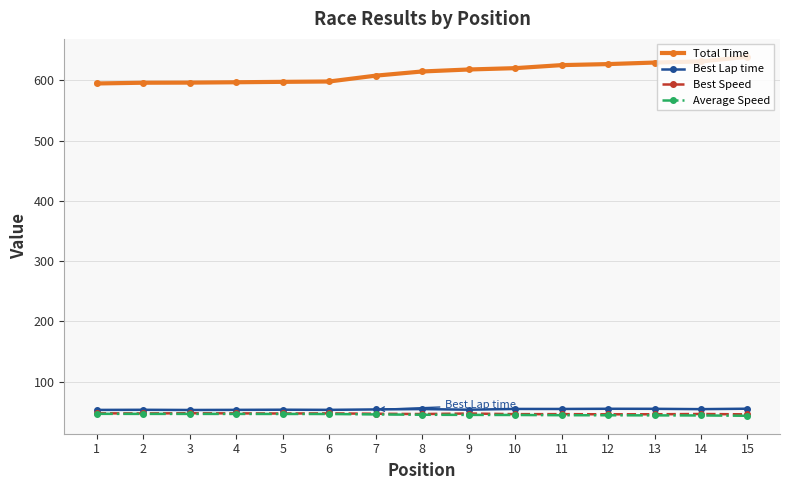

How many data points in Best Lap time are above 53?

14